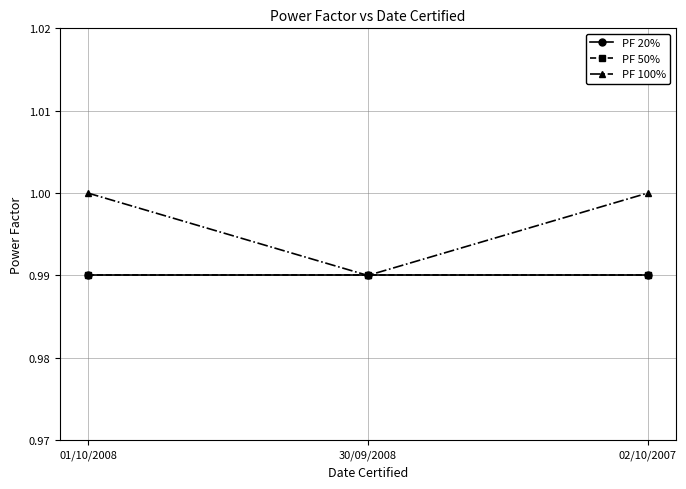

Is this an area chart (filled region under the line)?

No